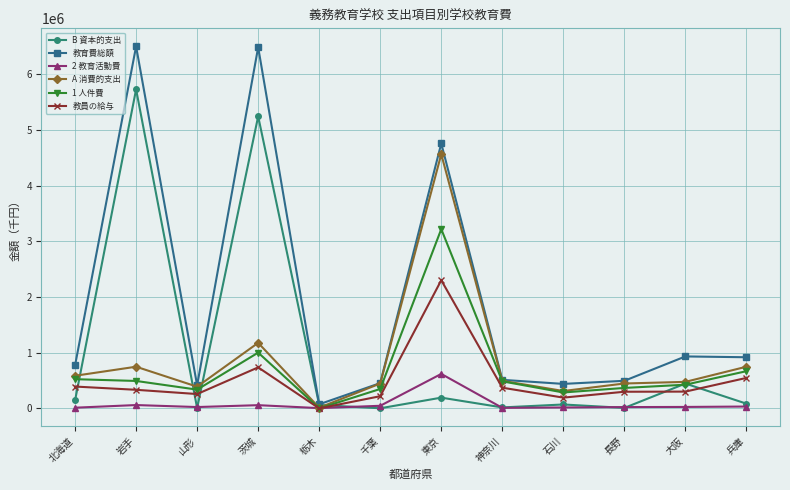

What is the sum of all 1 人件費 values?

8160379